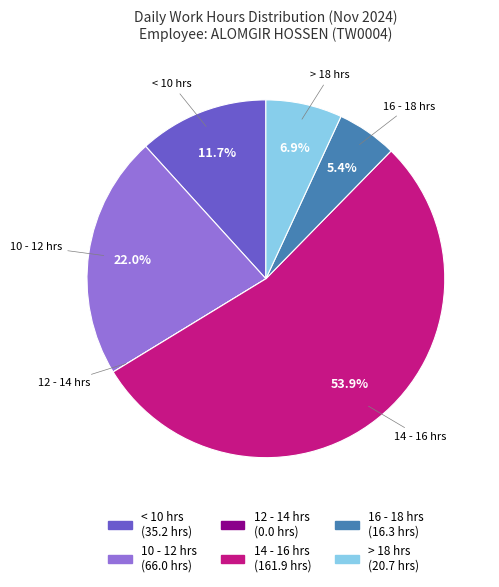

Is there a majority slice in this chart?

Yes